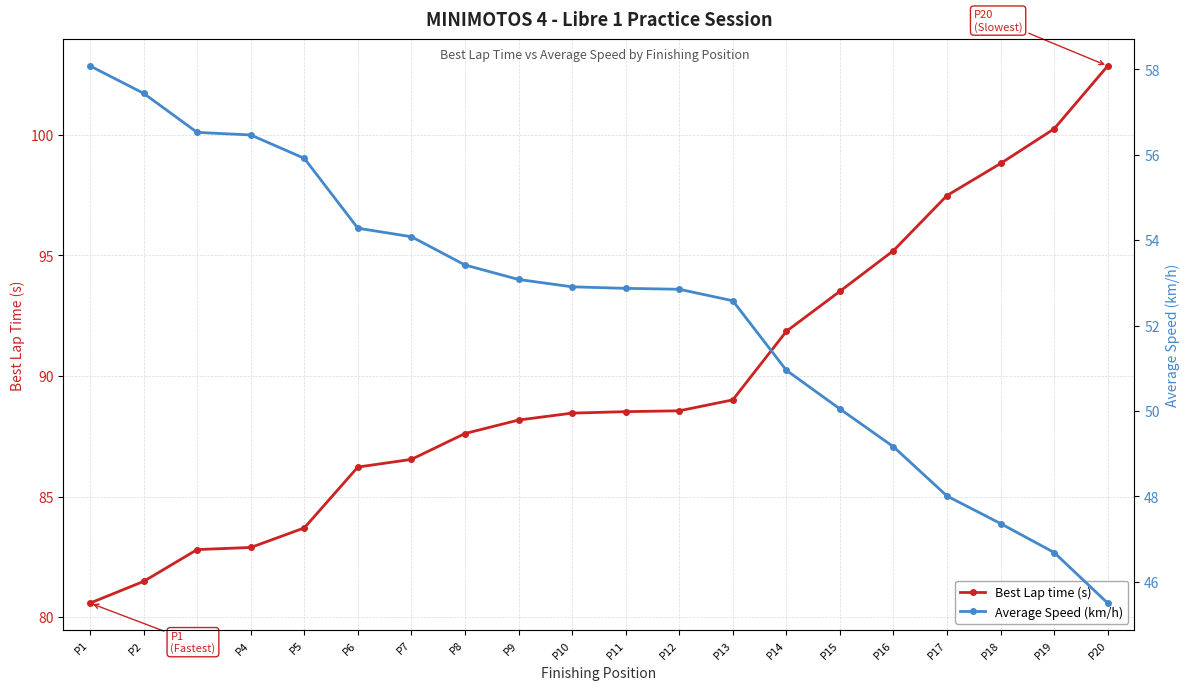

At how many categories does at least one series exceed 70?

20